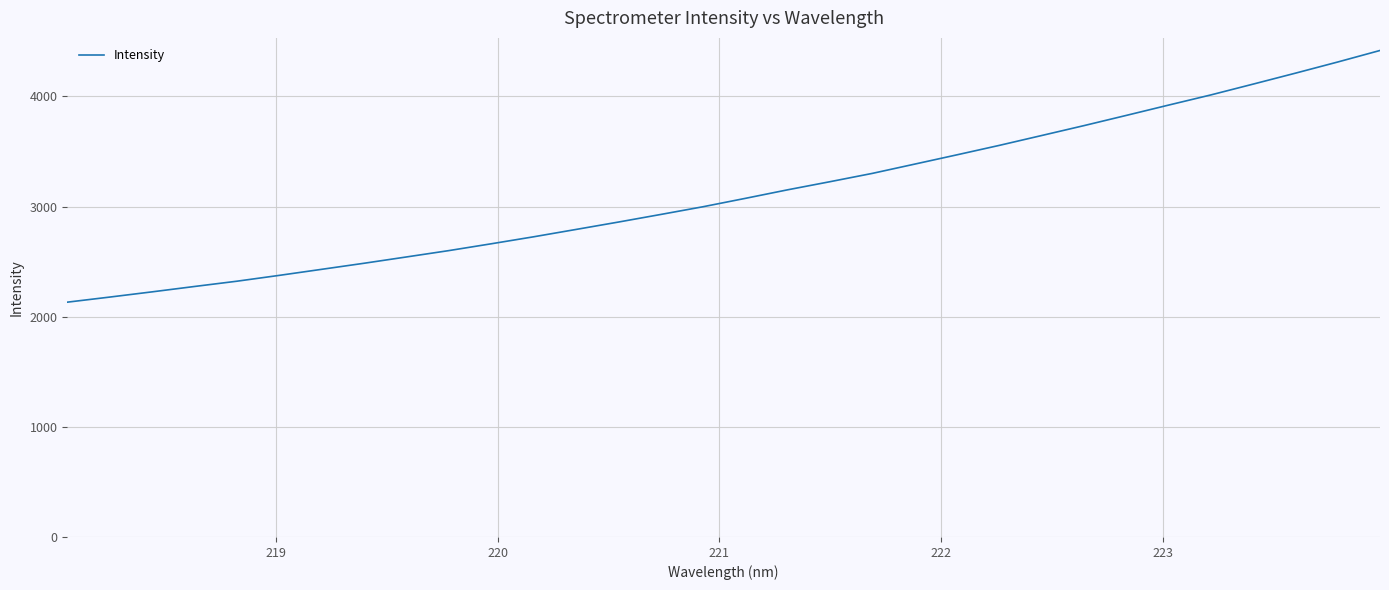

What is the minimum value shown in the chart?

2131.6